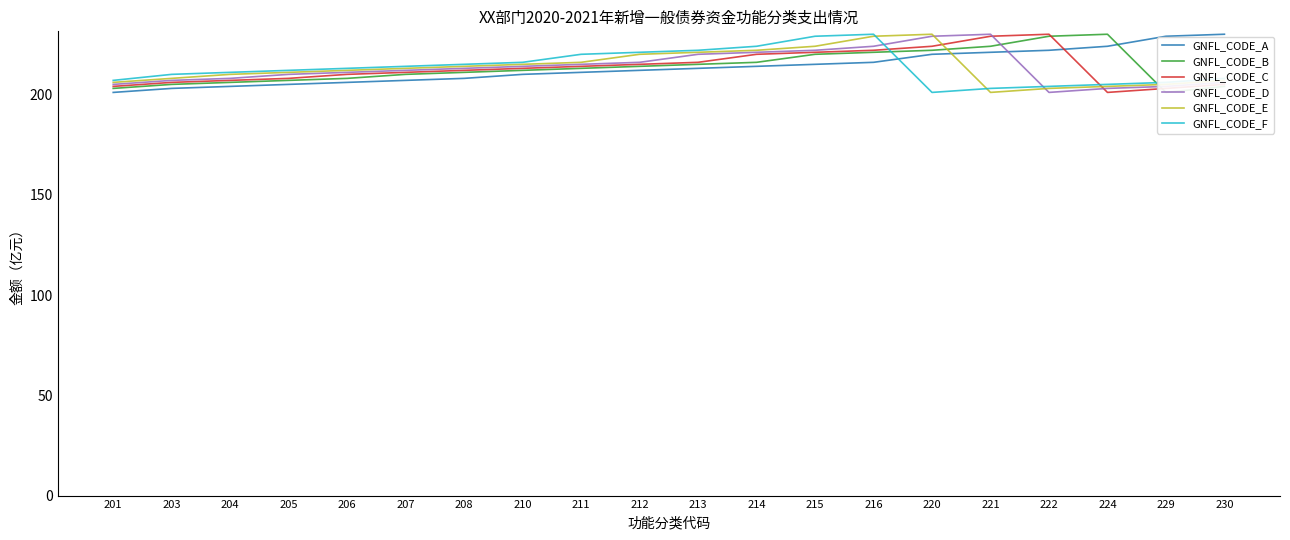

Reading left to right, transcribe all the data shown in this chart.

GNFL_CODE_A: 201	203	204	205	206	207	208	210	211	212	213	214	215	216	220	221	222	224	229	230
GNFL_CODE_B: 203	205	206	207	208	210	211	212	213	214	215	216	220	221	222	224	229	230	201	204
GNFL_CODE_C: 204	206	207	208	210	211	212	213	214	215	216	220	221	222	224	229	230	201	203	205
GNFL_CODE_D: 205	207	208	210	211	212	213	214	215	216	220	221	222	224	229	230	201	203	204	206
GNFL_CODE_E: 206	208	210	211	212	213	214	215	216	220	221	222	224	229	230	201	203	204	205	207
GNFL_CODE_F: 207	210	211	212	213	214	215	216	220	221	222	224	229	230	201	203	204	205	206	208